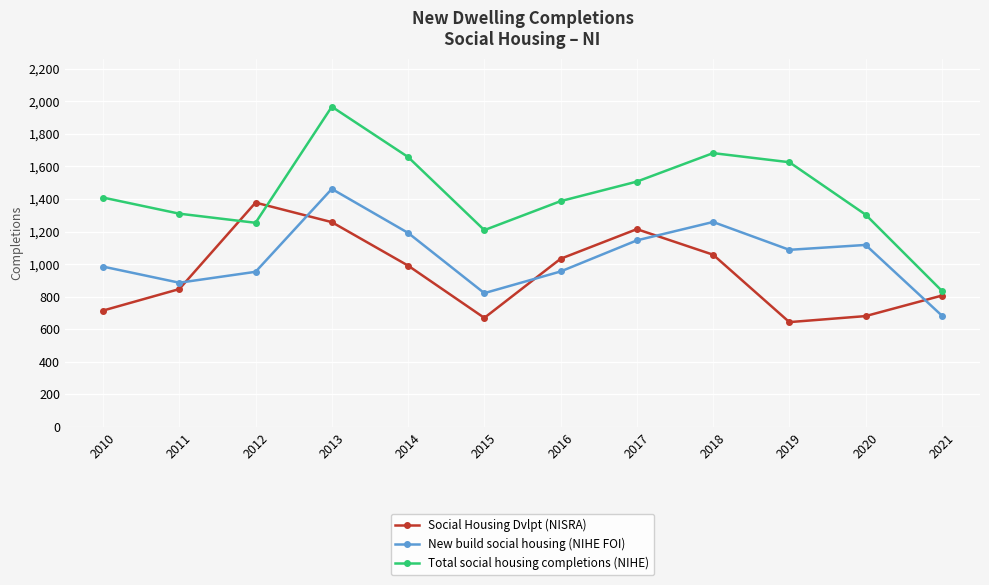

Which series has the largest total across all categories?

Total social housing completions (NIHE)